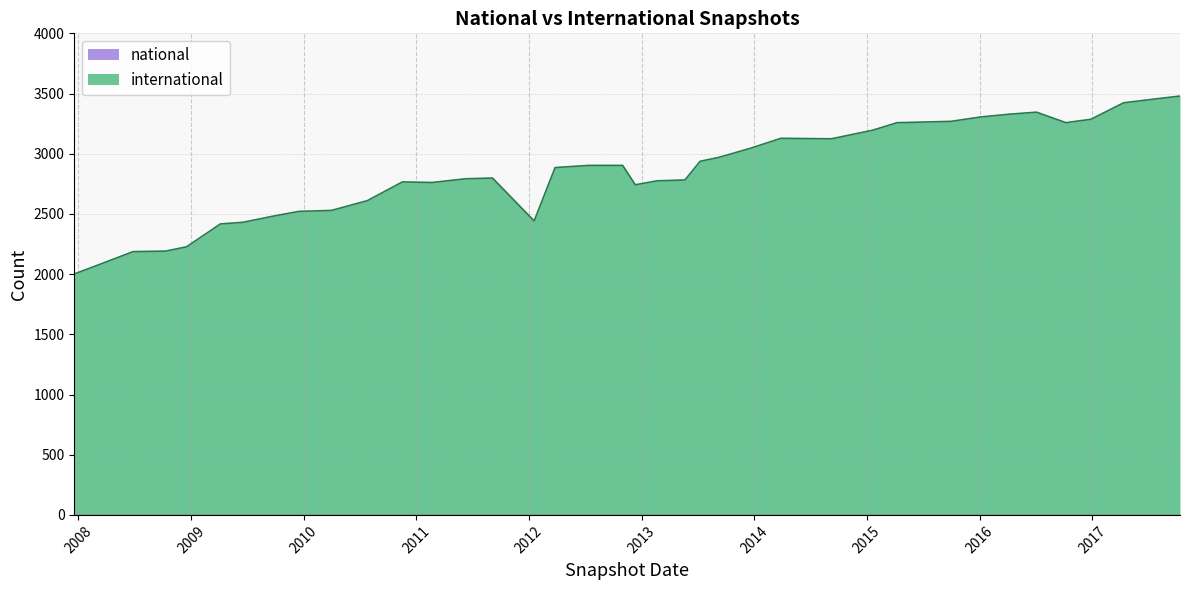

True or false: international has a value of 945 at 2011-02-21.

False